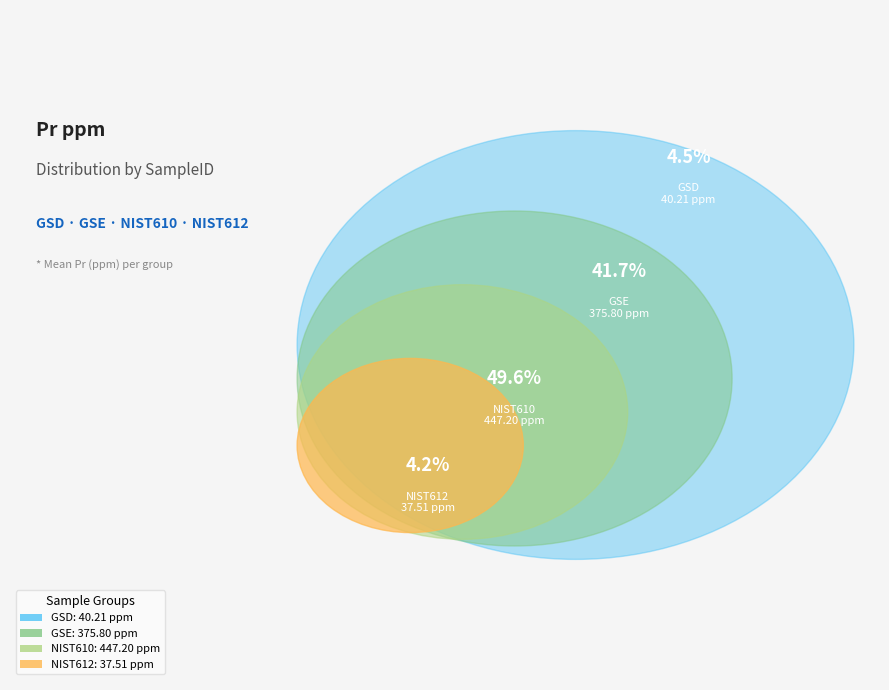

To the nearest percent, what is the combined percentage of GSE and NIST610?

91%